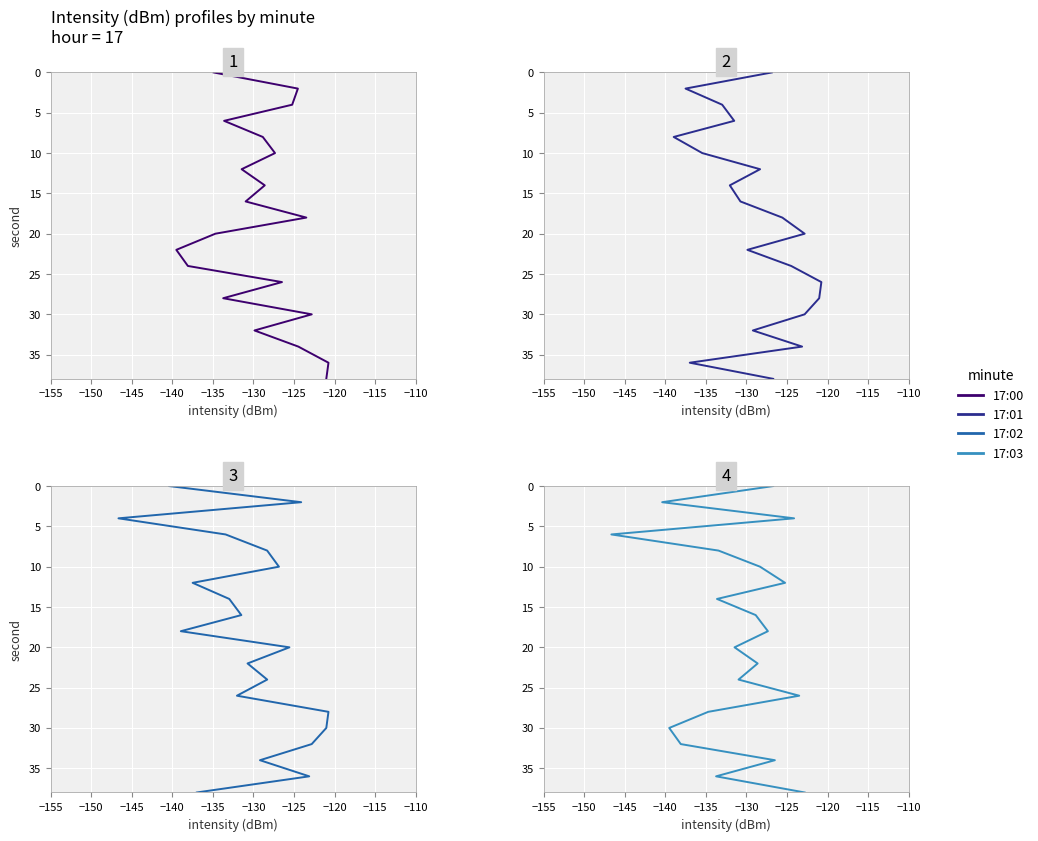

What are all the series names shown in the legend?

17:00, 17:01, 17:02, 17:03